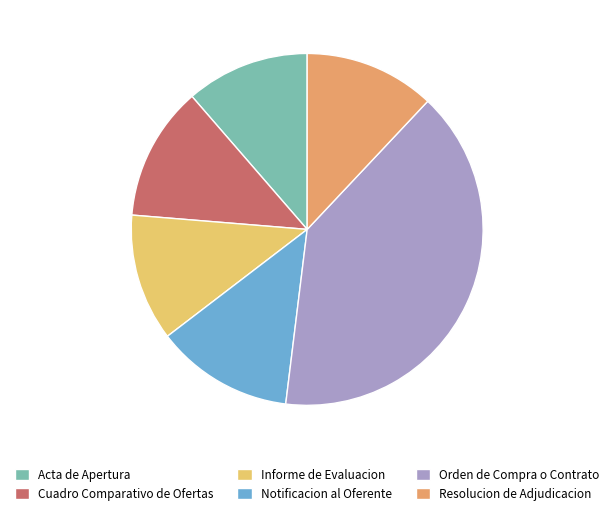

Which slice is the largest?

Orden de Compra o Contrato